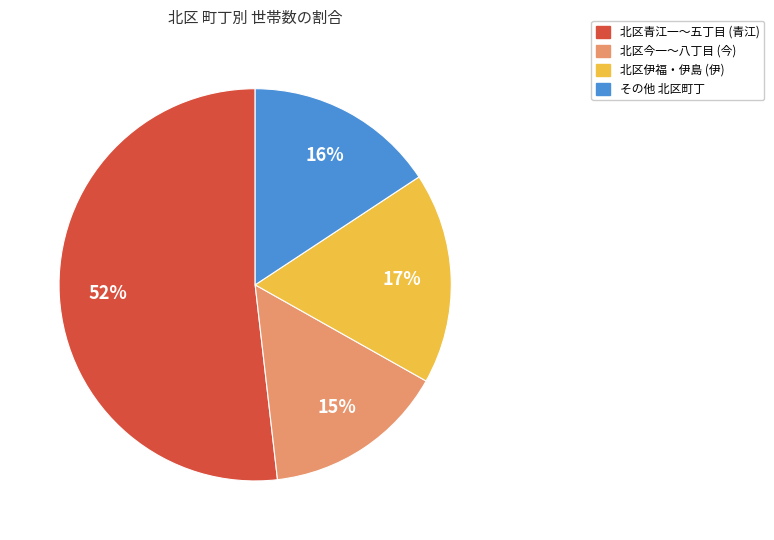

To the nearest percent, what percentage of the pie is 北区伊福・伊島 (伊)?

17%